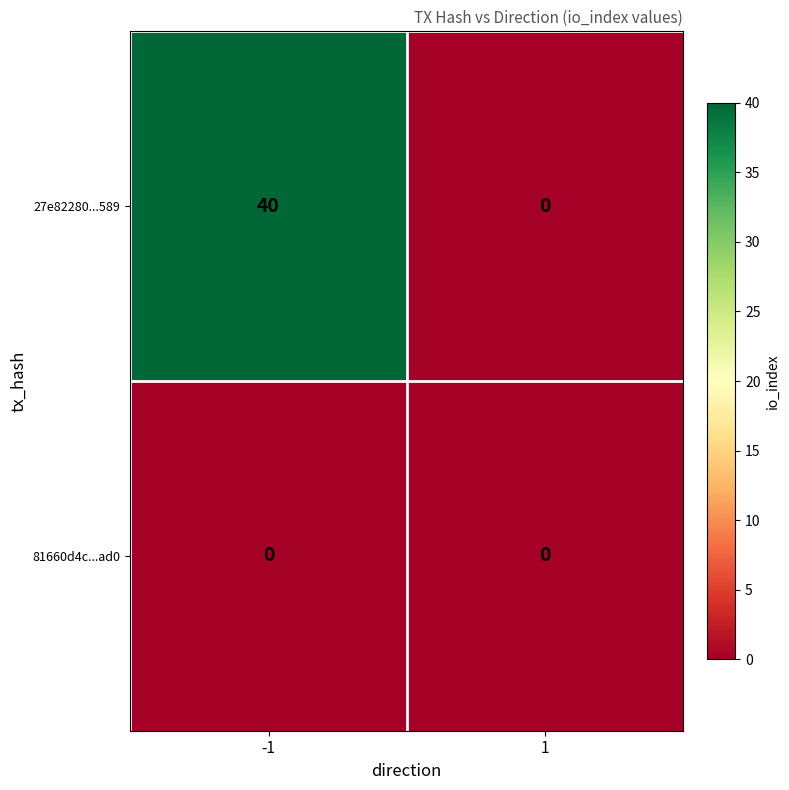

What is the difference between the 27e82280...589 values at -1 and 1?

40